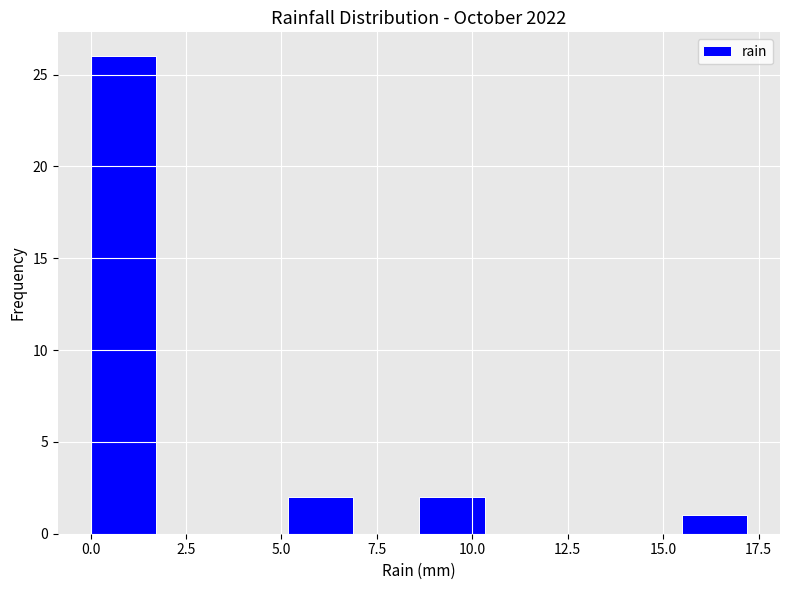

Around what value on the x-axis is the tallest bar? Give the approximate position of its centre, as read against the axis.

1.0